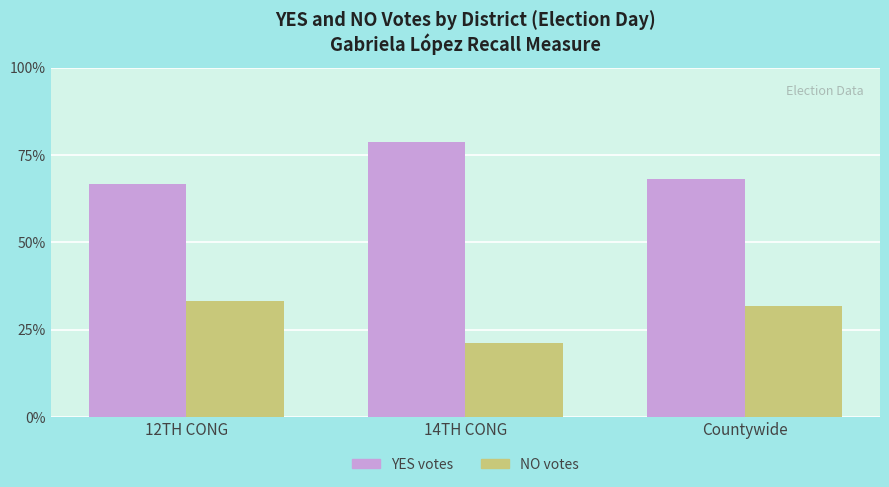

At which label does NO votes first exceed 31?

12TH CONG